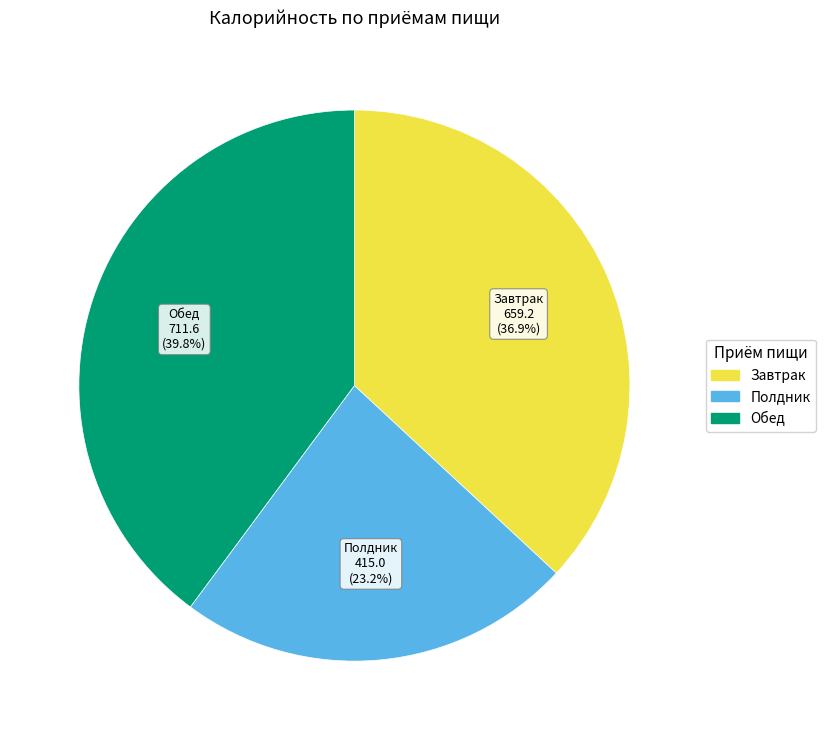

Is there any slice that represents more than half of the pie?

No